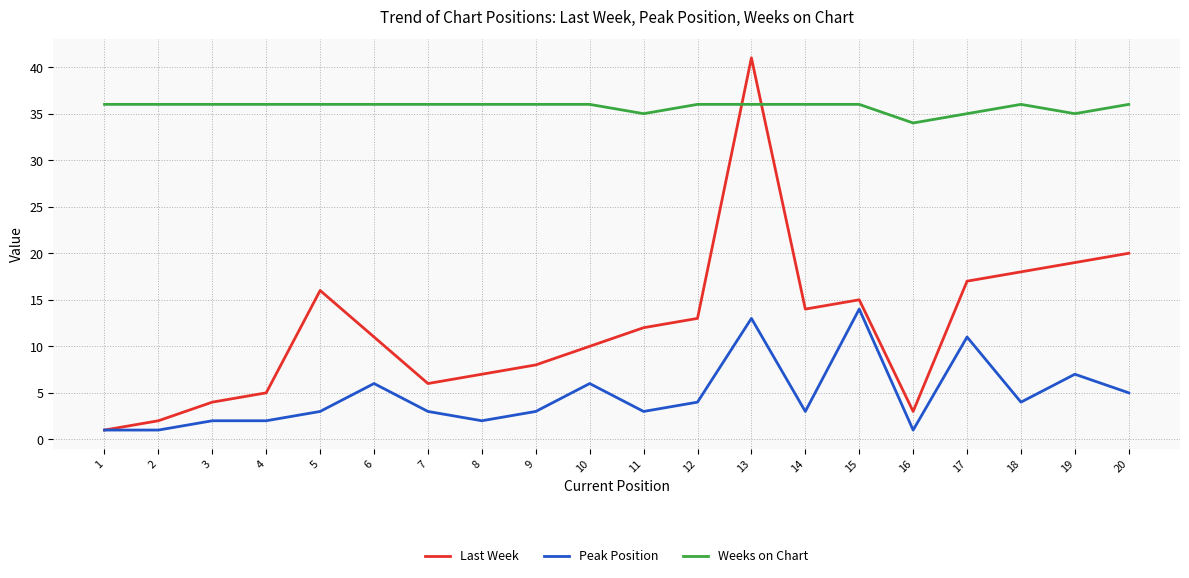

Reading right to left, transcribe all the data shown in this chart.

Last Week: 20=20	19=19	18=18	17=17	16=3	15=15	14=14	13=41	12=13	11=12	10=10	9=8	8=7	7=6	6=11	5=16	4=5	3=4	2=2	1=1
Peak Position: 20=5	19=7	18=4	17=11	16=1	15=14	14=3	13=13	12=4	11=3	10=6	9=3	8=2	7=3	6=6	5=3	4=2	3=2	2=1	1=1
Weeks on Chart: 20=36	19=35	18=36	17=35	16=34	15=36	14=36	13=36	12=36	11=35	10=36	9=36	8=36	7=36	6=36	5=36	4=36	3=36	2=36	1=36